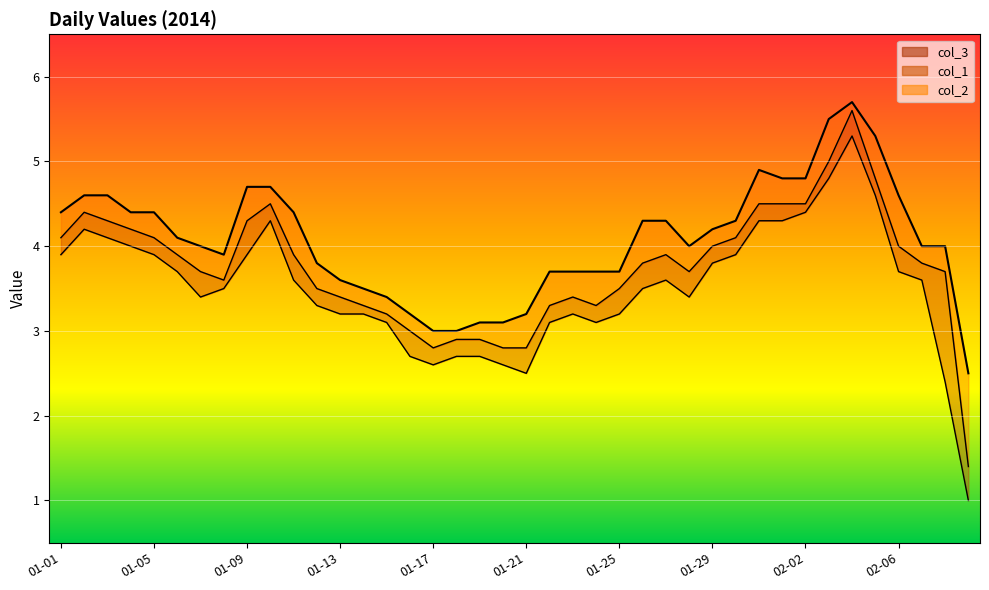

What is the value of the col_3 point at the 4th from the left?

4.0